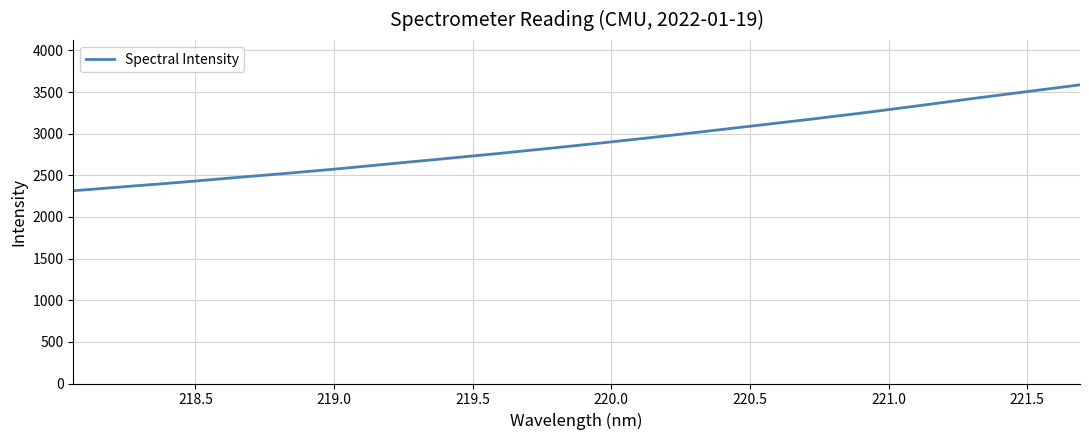

What is the maximum value shown in the chart?

3586.3